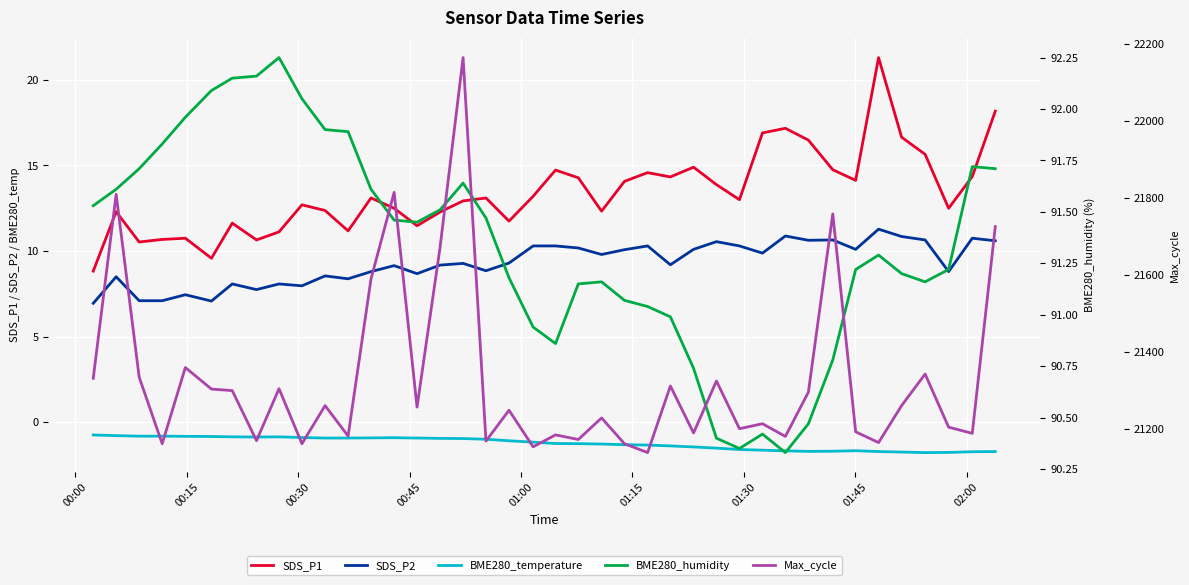

True or false: BME280_humidity and Max_cycle cross at least once.

False